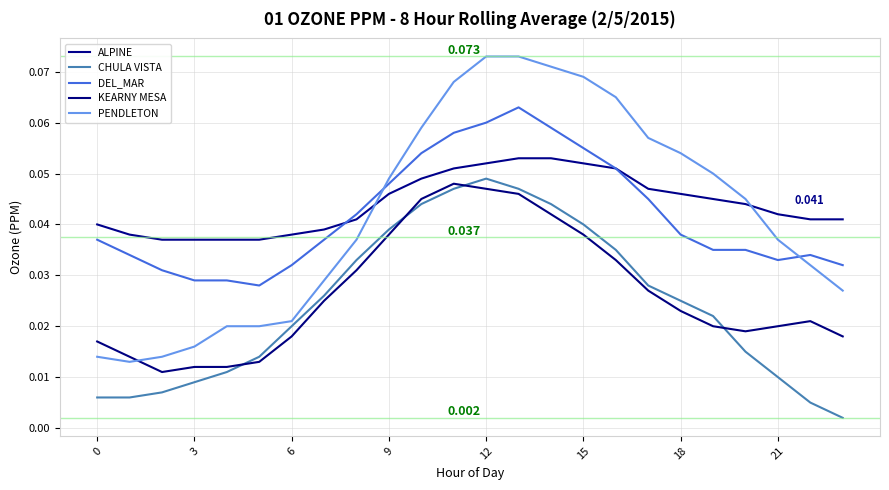

What are all the series names shown in the legend?

ALPINE, CHULA VISTA, DEL_MAR, KEARNY MESA, PENDLETON